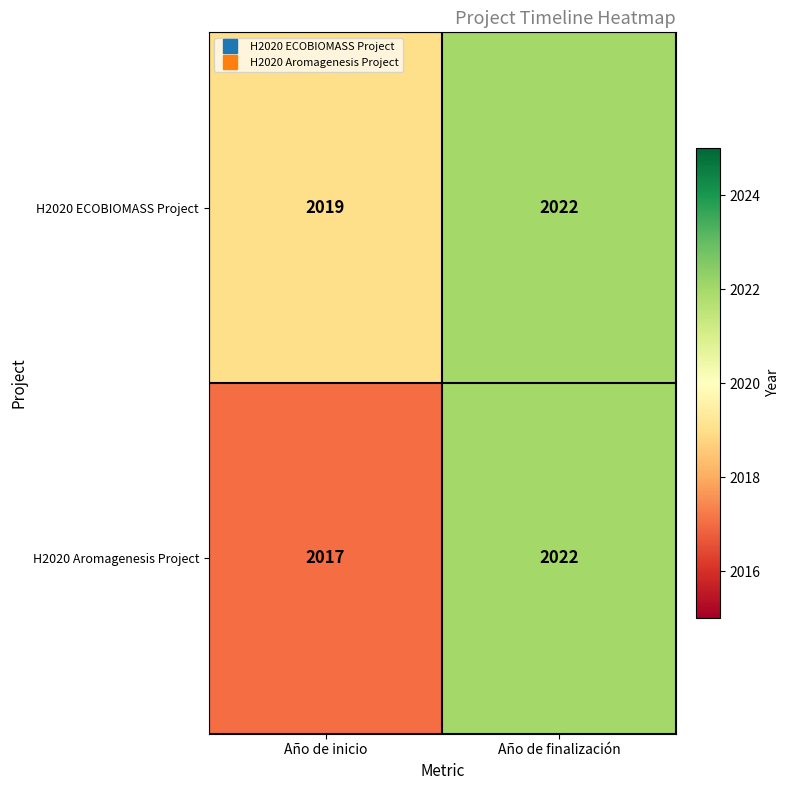

At which label does H2020 ECOBIOMASS Project reach its peak?

Año de finalización